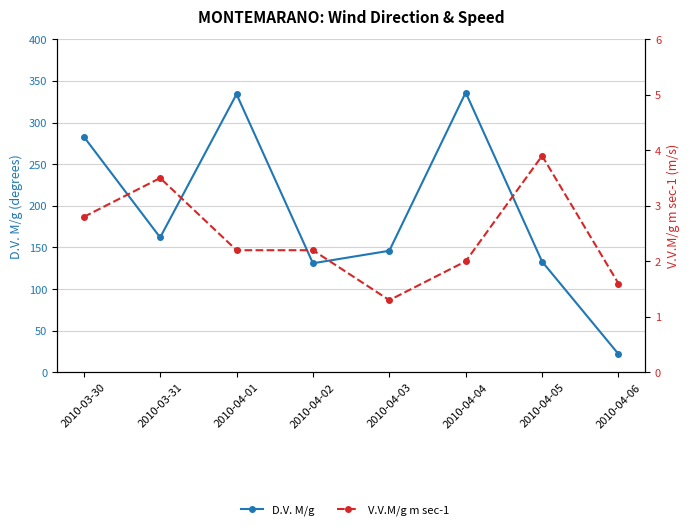

At 2010-04-02, list the series in order from largest to smallest.

D.V. M/g, V.V.M/g m sec-1